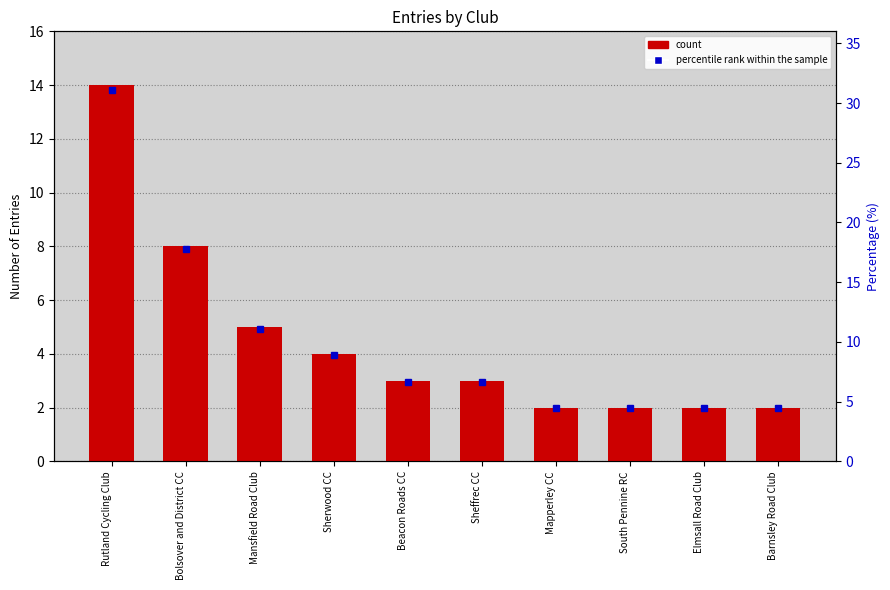

How many distinct data groups are displayed?

2